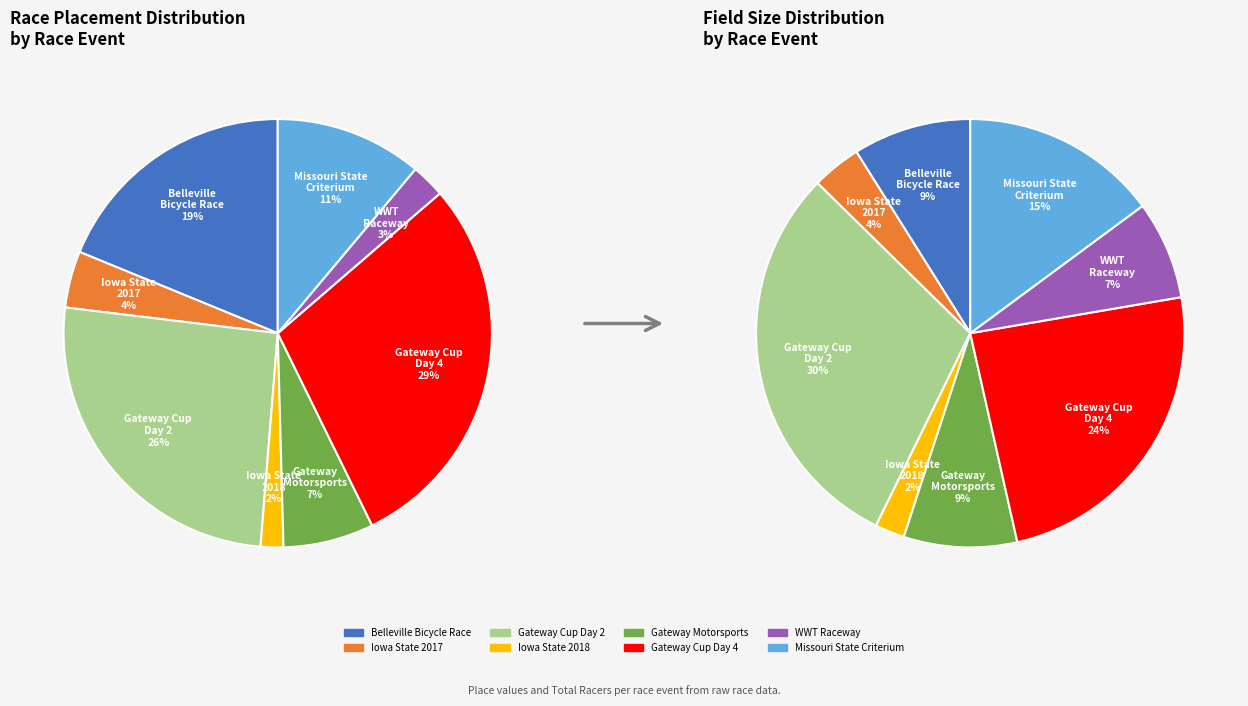

Rank the categories by value from highest to lowest.

The Gateway Cup Day 4, The Gateway Cup Day 2, Belleville Bicycle Race, Missouri State Championship Criterium, Gateway Motorsports Park Criterium, Iowa State Road Race Championships (2017), World Wide Technology Raceway Criterium, Iowa State Road Race Championships (2018)